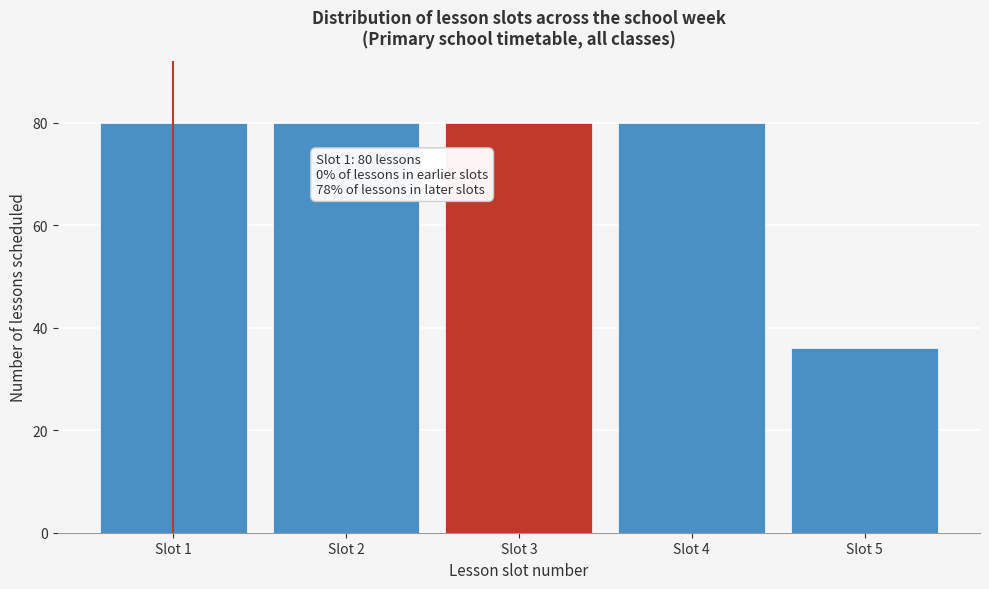

Reading left to right, list all the values displayed in this chart.

80	80	80	80	36